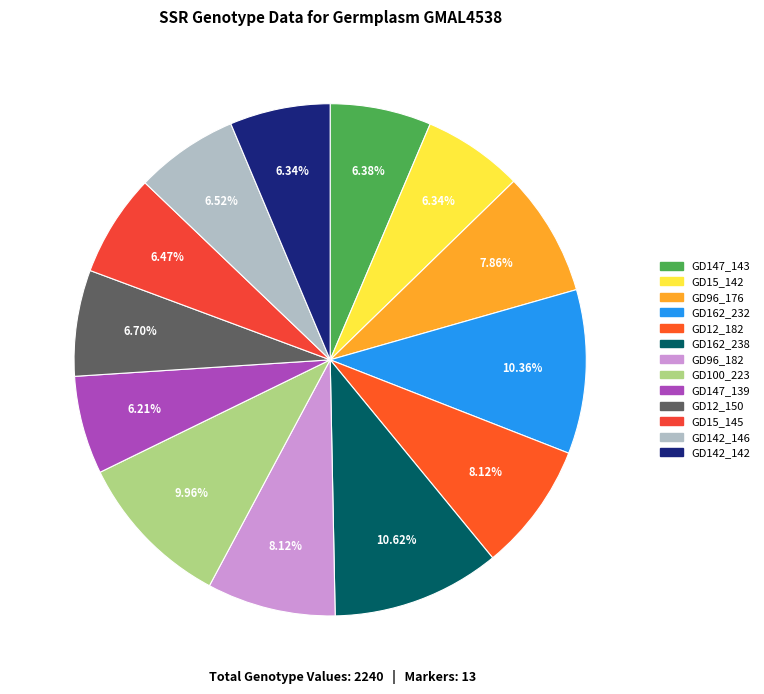

To the nearest percent, what is the average slice percentage?

8%